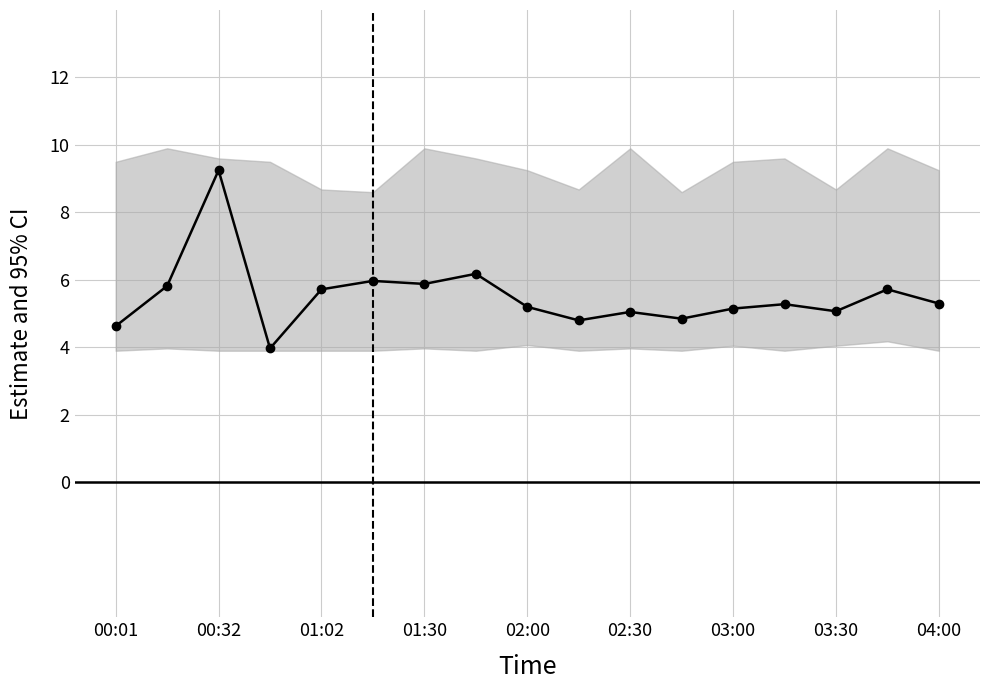

Is it true that the value at 00:32 is 3.6?

False